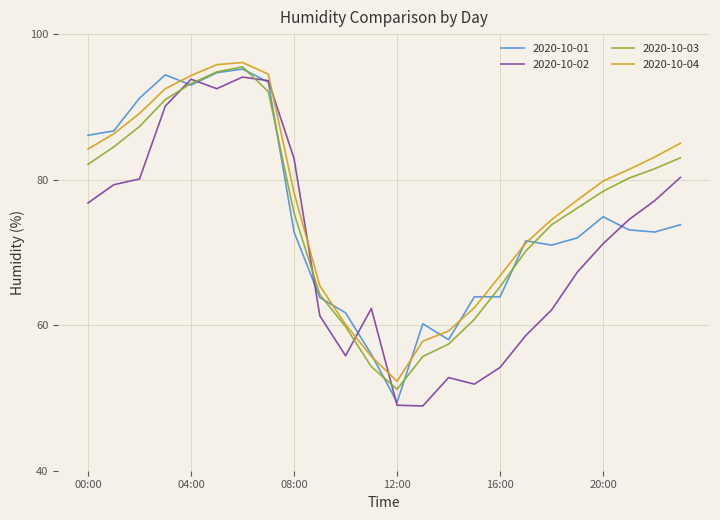

What is the maximum value shown in the chart?

96.1